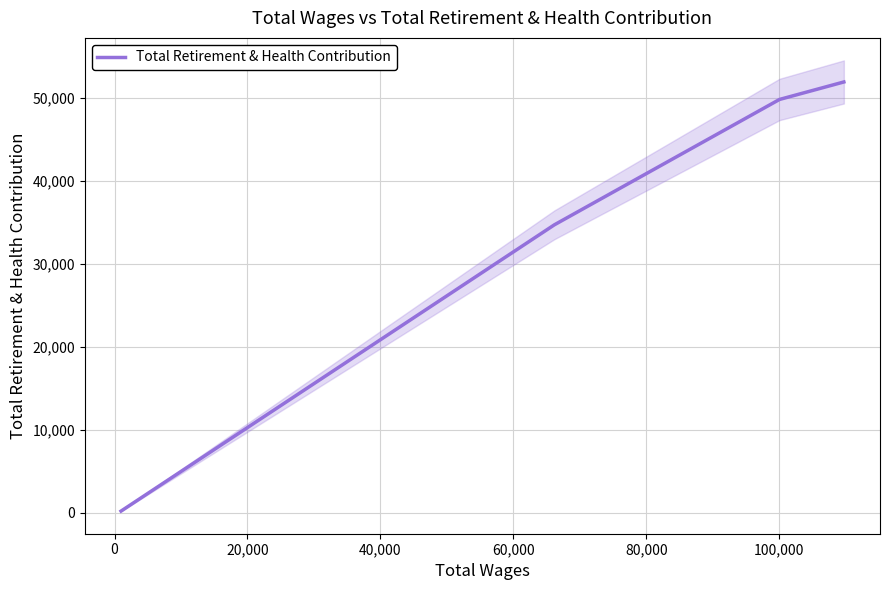

True or false: Total Retirement & Health Contribution has more than 2 points higher than both neighbors.

False